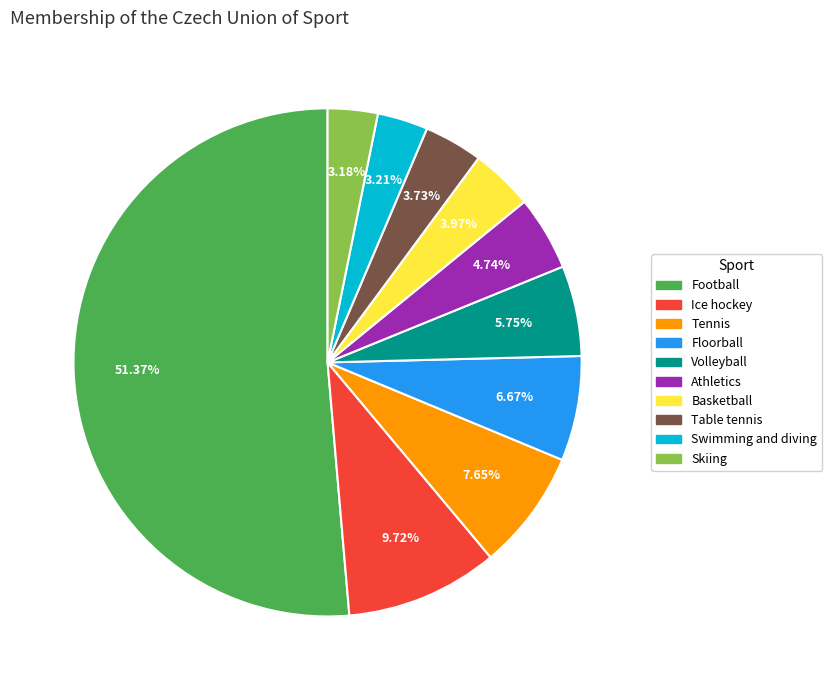

What percentage is the Volleyball slice, to the nearest percent?

6%